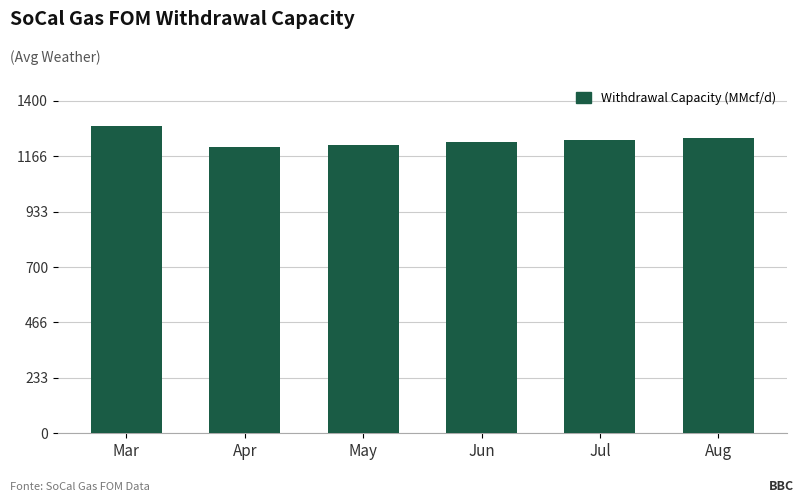

Which has a higher value, Aug or Apr?

Aug